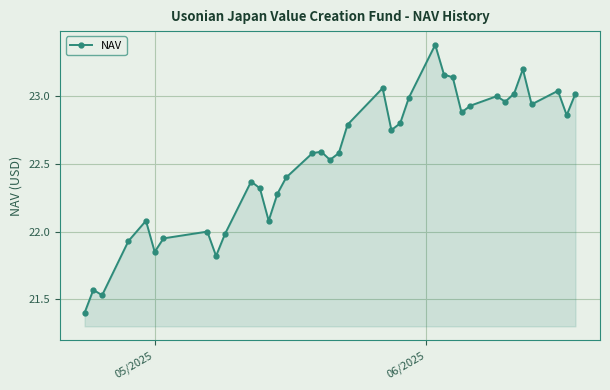

What is the difference between the maximum and minimum values?

2.0